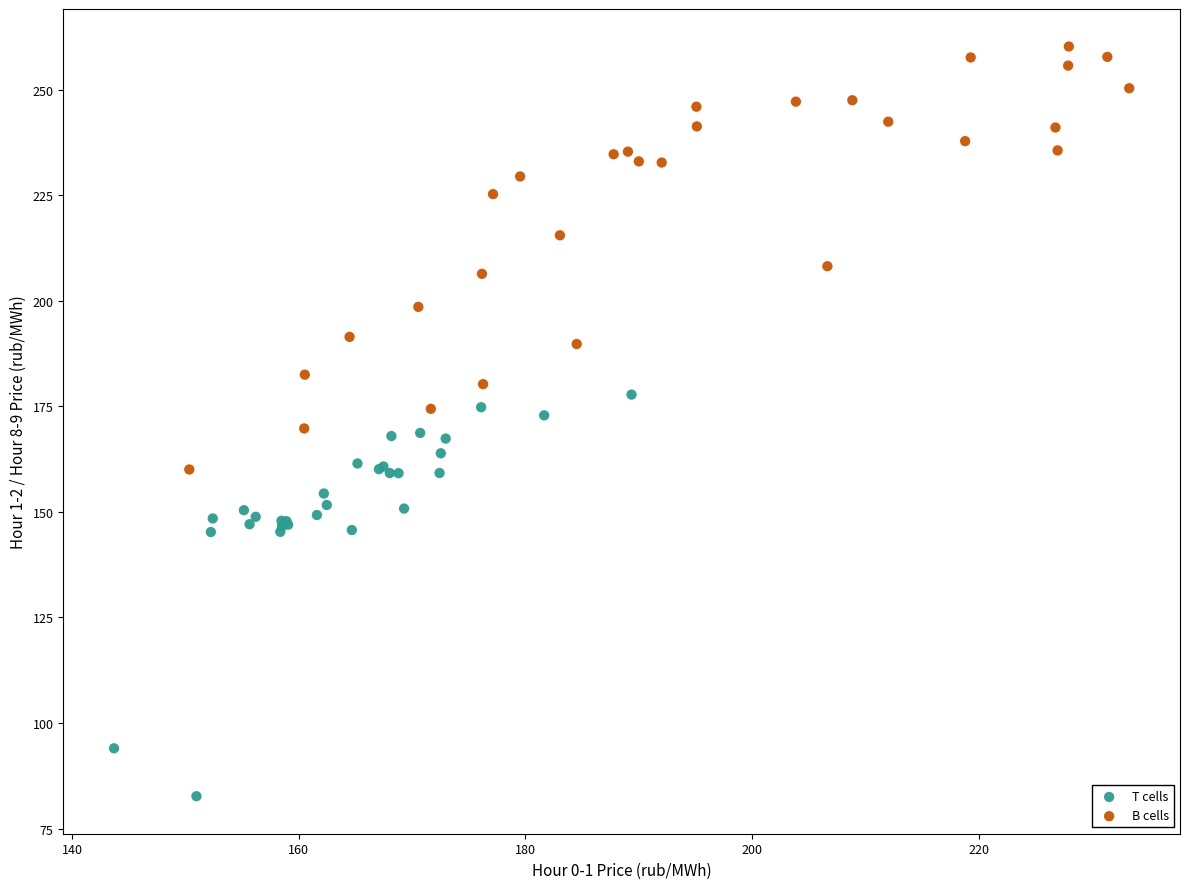

Which series contains the lowest Y value?

T cells